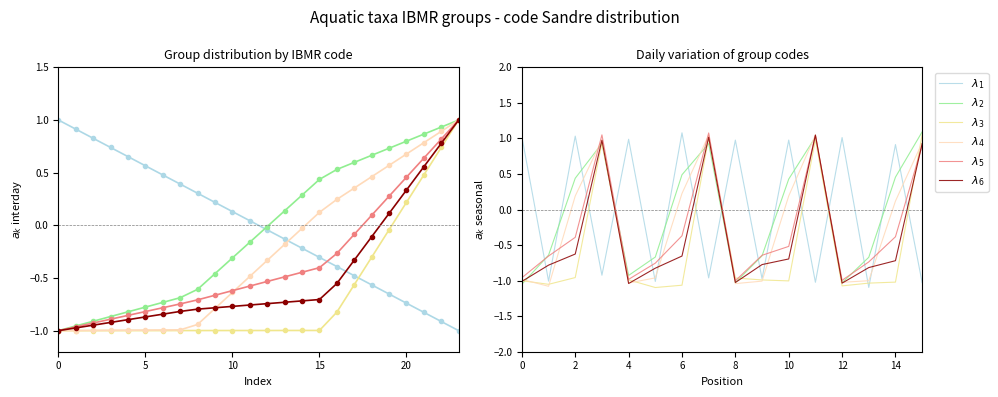

In $\lambda_1$, how many points are higher than both neighbors (excluding endpoints)?

7